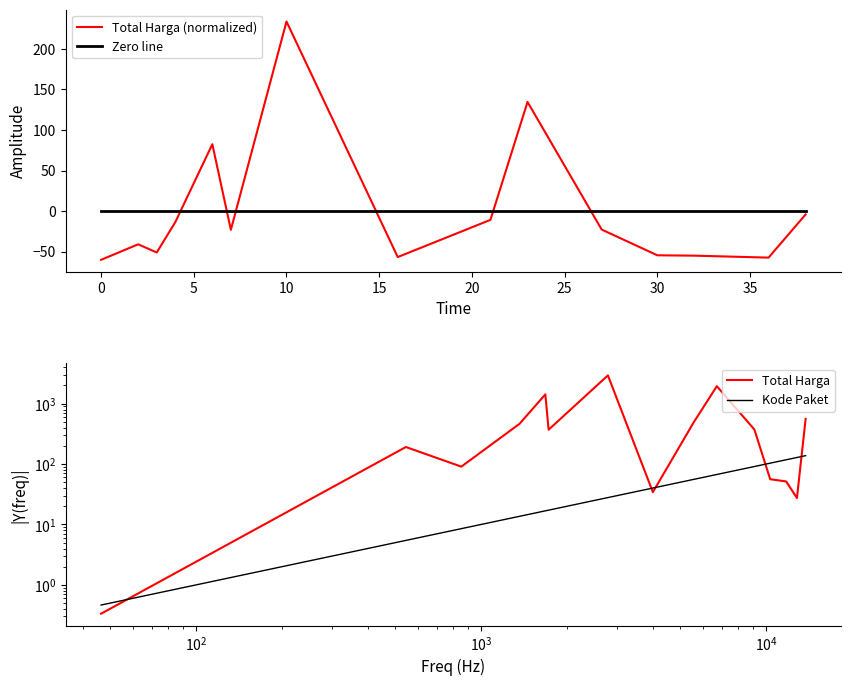

True or false: Total Harga (normalized) and Total Harga intersect in this chart.

False